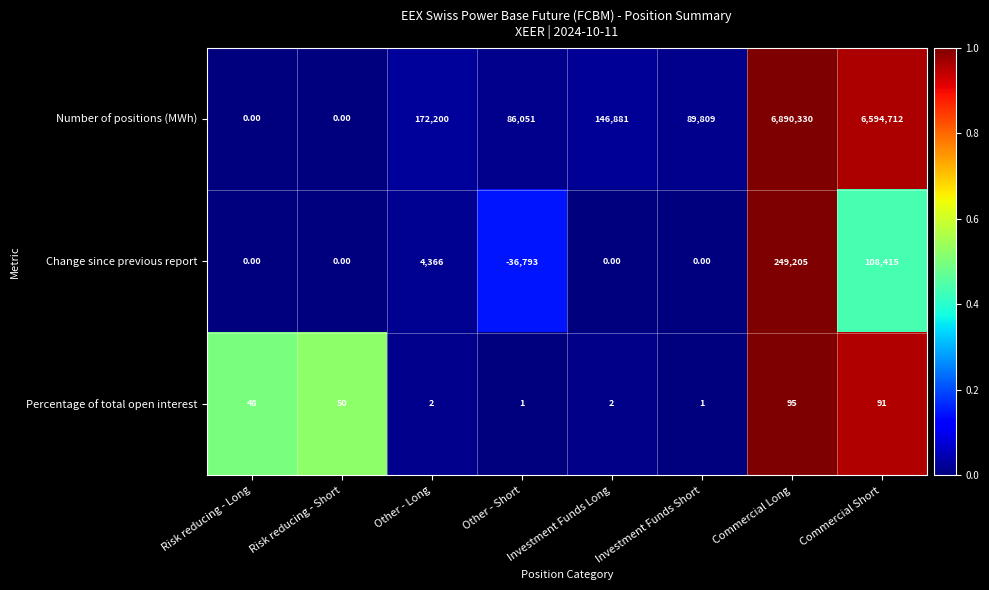

Rank the series at Other - Long from highest to lowest value.

Number of positions (MWh), Change since previous report, Percentage of total open interest